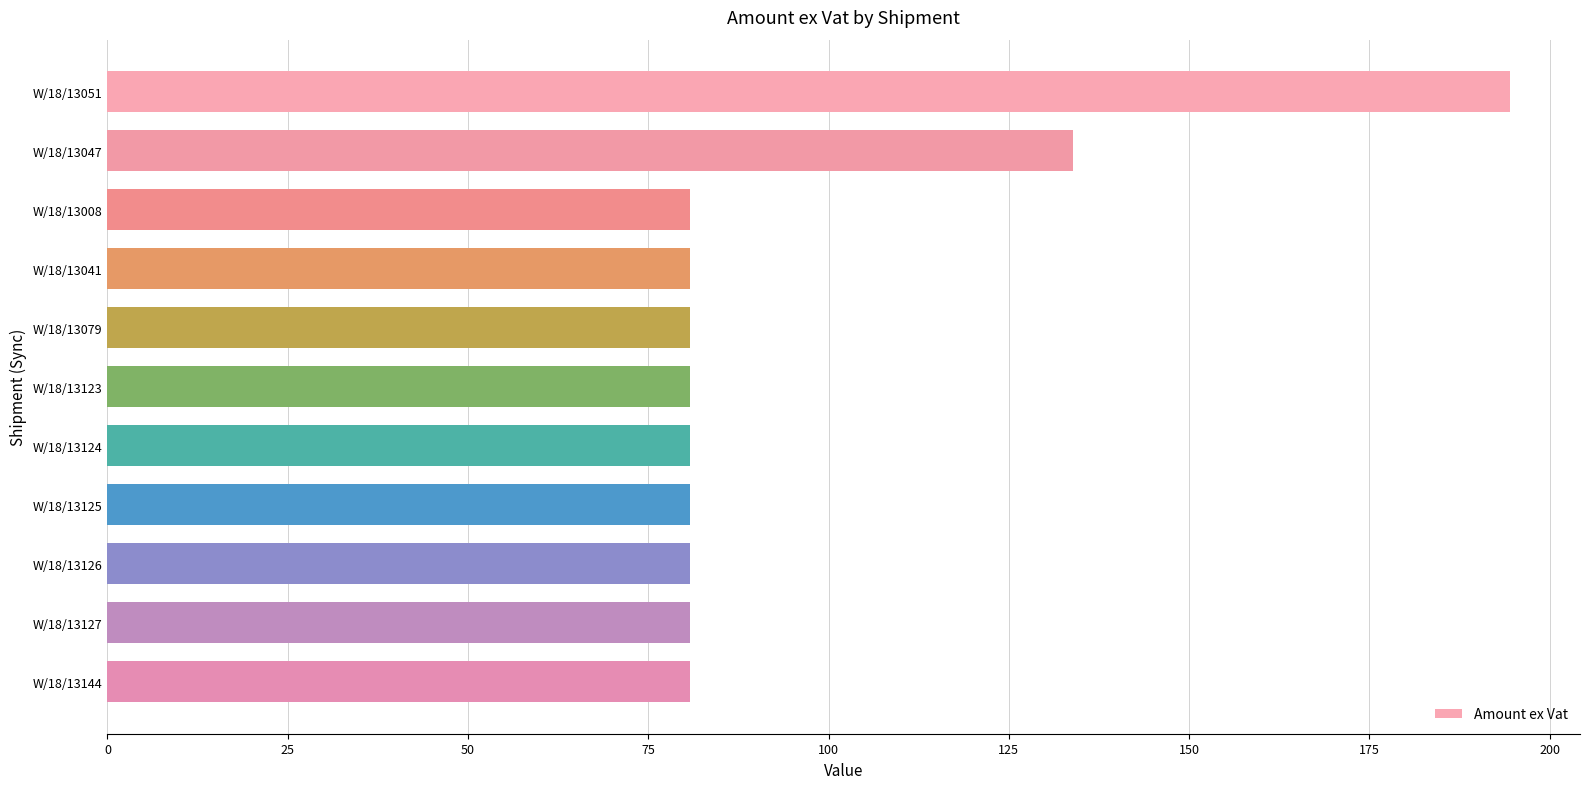

What is the sum of all values?

1054.8